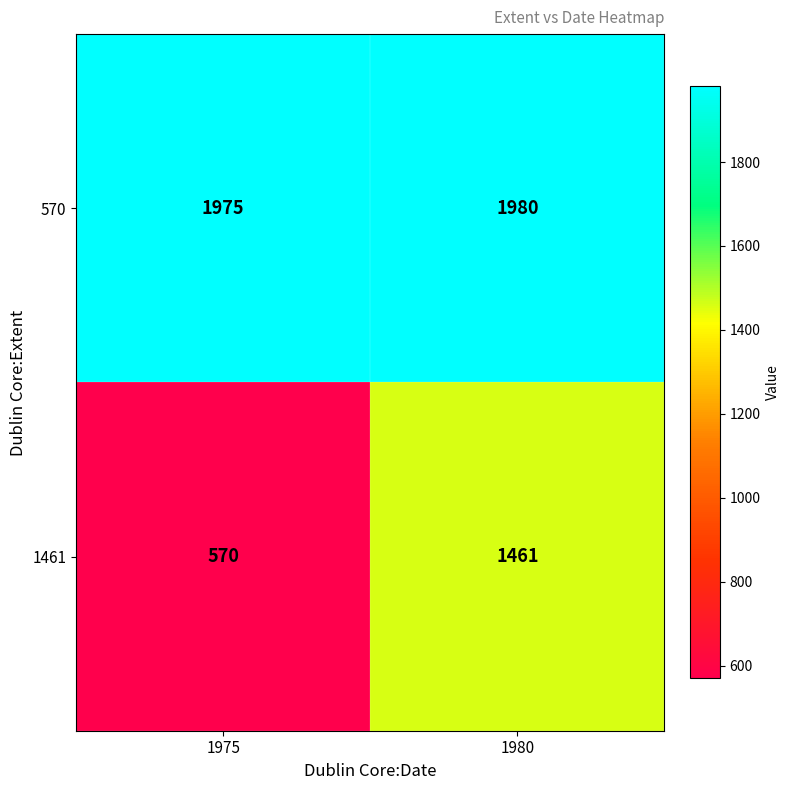

The value of 570 at 1980 is 1980. True or false?

True